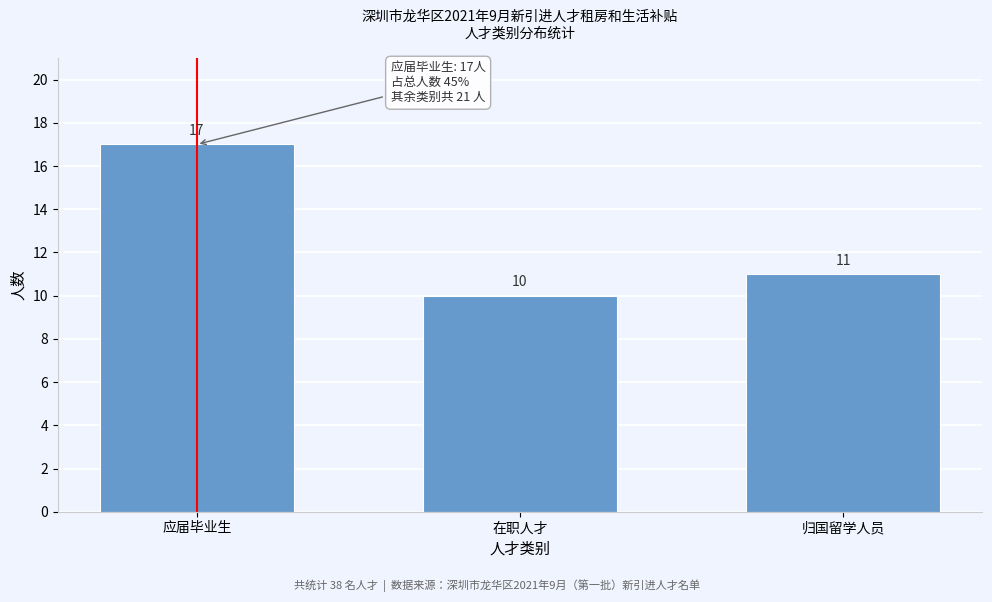

Reading right to left, what are all the values shown in this chart?

11	10	17